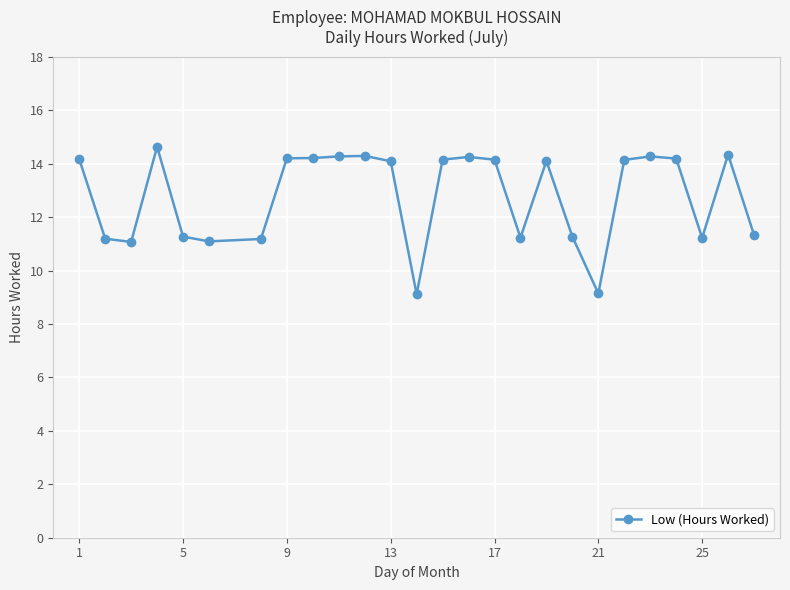

What is the sum of all values?

332.6